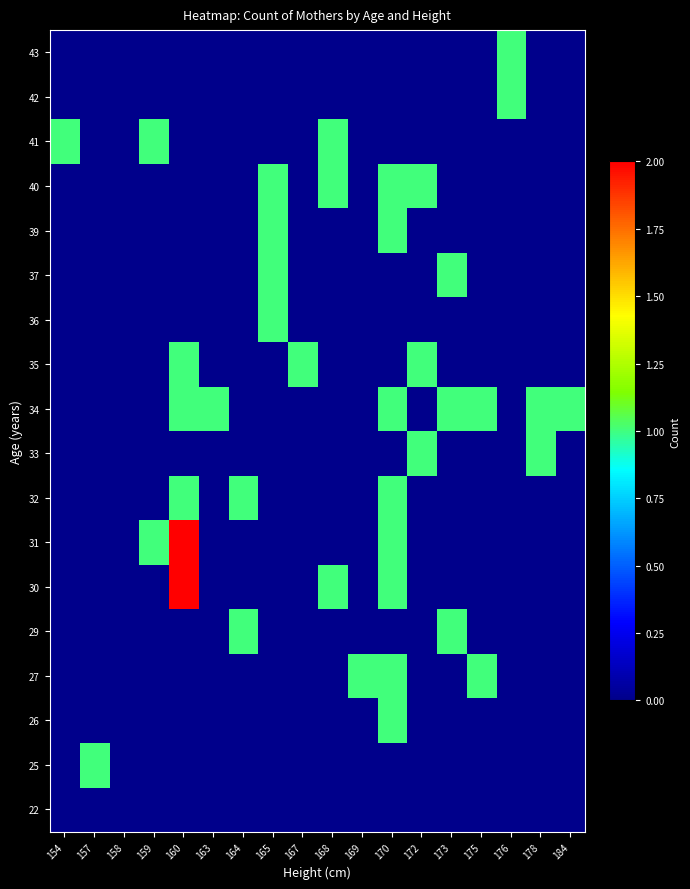

Reading left to right, list all the values displayed in this chart.

22: 154=0	157=0	158=0	159=0	160=0	163=0	164=0	165=0	167=0	168=0	169=0	170=0	172=0	173=0	175=0	176=0	178=0	184=0
25: 154=0	157=1	158=0	159=0	160=0	163=0	164=0	165=0	167=0	168=0	169=0	170=0	172=0	173=0	175=0	176=0	178=0	184=0
26: 154=0	157=0	158=0	159=0	160=0	163=0	164=0	165=0	167=0	168=0	169=0	170=1	172=0	173=0	175=0	176=0	178=0	184=0
27: 154=0	157=0	158=0	159=0	160=0	163=0	164=0	165=0	167=0	168=0	169=1	170=1	172=0	173=0	175=1	176=0	178=0	184=0
29: 154=0	157=0	158=0	159=0	160=0	163=0	164=1	165=0	167=0	168=0	169=0	170=0	172=0	173=1	175=0	176=0	178=0	184=0
30: 154=0	157=0	158=0	159=0	160=2	163=0	164=0	165=0	167=0	168=1	169=0	170=1	172=0	173=0	175=0	176=0	178=0	184=0
31: 154=0	157=0	158=0	159=1	160=2	163=0	164=0	165=0	167=0	168=0	169=0	170=1	172=0	173=0	175=0	176=0	178=0	184=0
32: 154=0	157=0	158=0	159=0	160=1	163=0	164=1	165=0	167=0	168=0	169=0	170=1	172=0	173=0	175=0	176=0	178=0	184=0
33: 154=0	157=0	158=0	159=0	160=0	163=0	164=0	165=0	167=0	168=0	169=0	170=0	172=1	173=0	175=0	176=0	178=1	184=0
34: 154=0	157=0	158=0	159=0	160=1	163=1	164=0	165=0	167=0	168=0	169=0	170=1	172=0	173=1	175=1	176=0	178=1	184=1
35: 154=0	157=0	158=0	159=0	160=1	163=0	164=0	165=0	167=1	168=0	169=0	170=0	172=1	173=0	175=0	176=0	178=0	184=0
36: 154=0	157=0	158=0	159=0	160=0	163=0	164=0	165=1	167=0	168=0	169=0	170=0	172=0	173=0	175=0	176=0	178=0	184=0
37: 154=0	157=0	158=0	159=0	160=0	163=0	164=0	165=1	167=0	168=0	169=0	170=0	172=0	173=1	175=0	176=0	178=0	184=0
39: 154=0	157=0	158=0	159=0	160=0	163=0	164=0	165=1	167=0	168=0	169=0	170=1	172=0	173=0	175=0	176=0	178=0	184=0
40: 154=0	157=0	158=0	159=0	160=0	163=0	164=0	165=1	167=0	168=1	169=0	170=1	172=1	173=0	175=0	176=0	178=0	184=0
41: 154=1	157=0	158=0	159=1	160=0	163=0	164=0	165=0	167=0	168=1	169=0	170=0	172=0	173=0	175=0	176=0	178=0	184=0
42: 154=0	157=0	158=0	159=0	160=0	163=0	164=0	165=0	167=0	168=0	169=0	170=0	172=0	173=0	175=0	176=1	178=0	184=0
43: 154=0	157=0	158=0	159=0	160=0	163=0	164=0	165=0	167=0	168=0	169=0	170=0	172=0	173=0	175=0	176=1	178=0	184=0